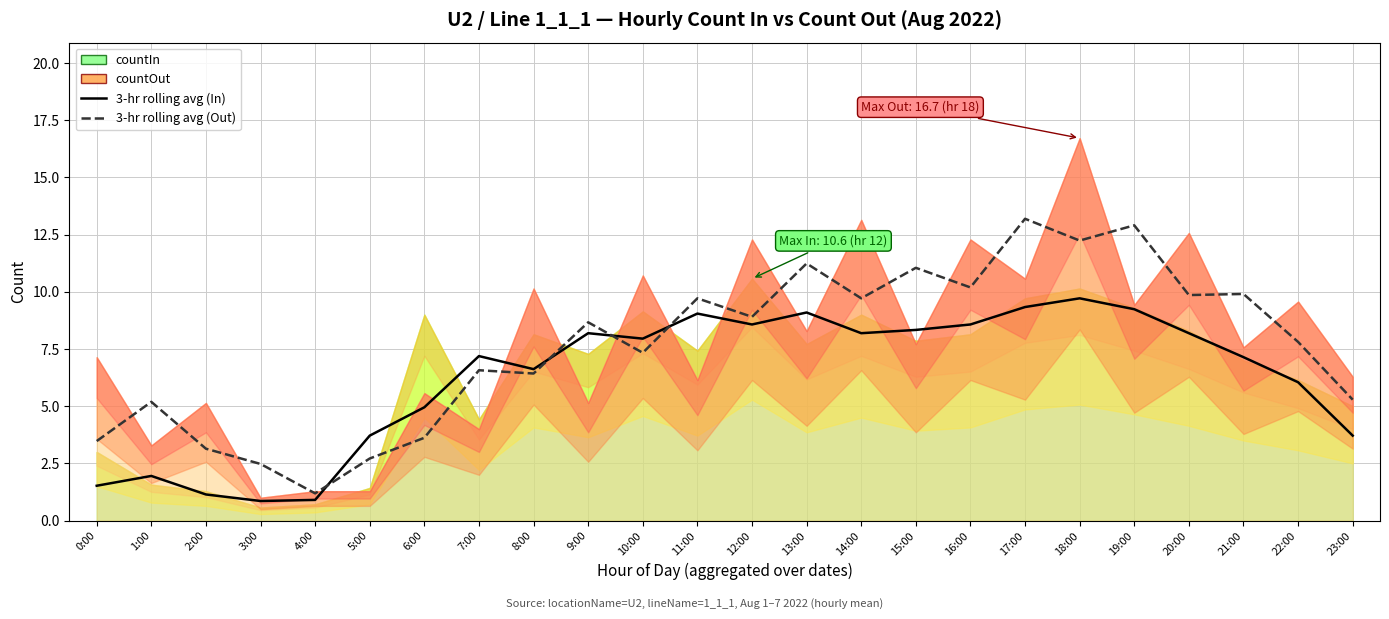

Reading right to left, what are all the values shown in this chart?

3-hr rolling avg (In): 23:00=3.7	22:00=6.0	21:00=7.1	20:00=8.2	19:00=9.2	18:00=9.7	17:00=9.3	16:00=8.6	15:00=8.3	14:00=8.2	13:00=9.1	12:00=8.6	11:00=9.0	10:00=8.0	9:00=8.2	8:00=6.6	7:00=7.2	6:00=5.0	5:00=3.7	4:00=0.9	3:00=0.9	2:00=1.1	1:00=2.0	0:00=1.5
3-hr rolling avg (Out): 23:00=5.3	22:00=7.8	21:00=9.9	20:00=9.9	19:00=12.9	18:00=12.2	17:00=13.2	16:00=10.2	15:00=11.0	14:00=9.7	13:00=11.2	12:00=8.9	11:00=9.7	10:00=7.3	9:00=8.7	8:00=6.4	7:00=6.6	6:00=3.6	5:00=2.7	4:00=1.2	3:00=2.5	2:00=3.1	1:00=5.2	0:00=3.5